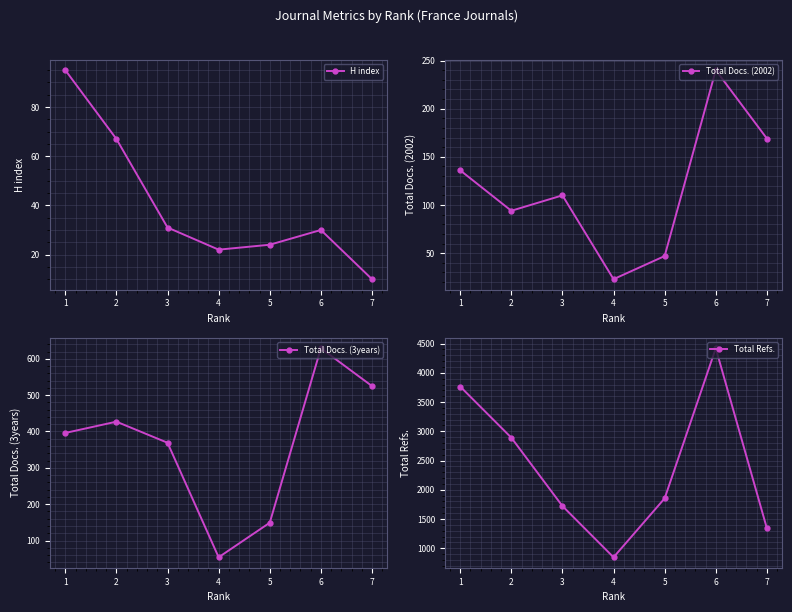

What is the difference between the maximum and second lowest values in the Total Docs. (3years) series?

480